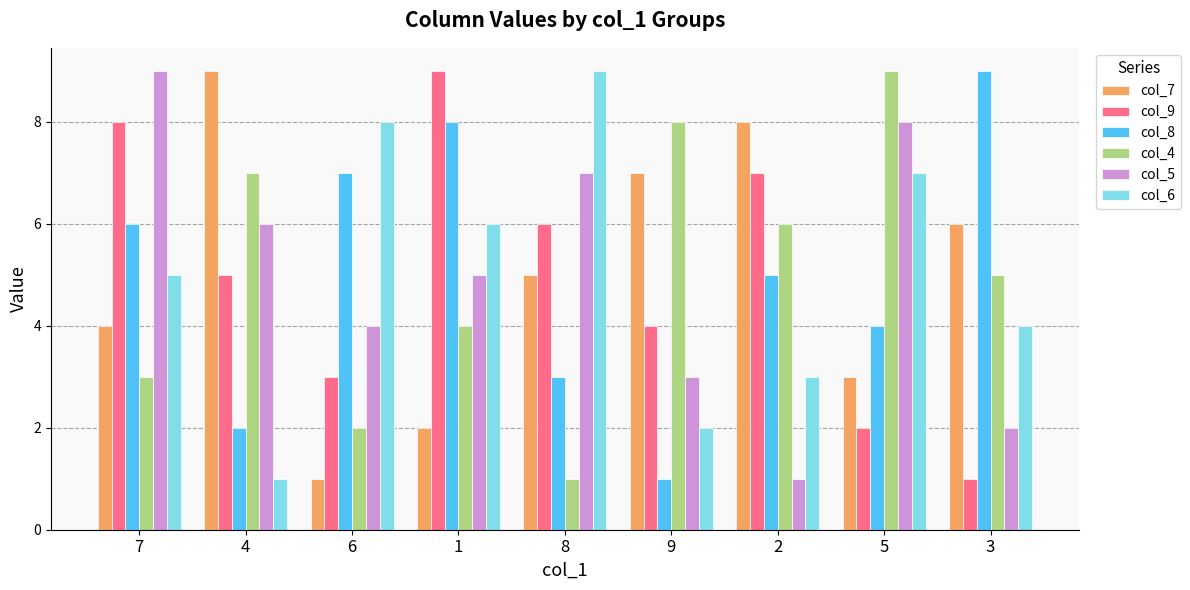

Is the value of col_5 at 6 greater than the value of col_8 at 7?

No